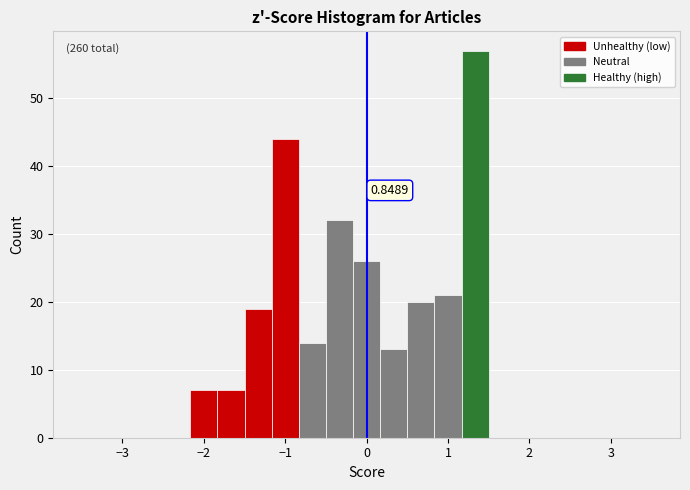

Read against the x-axis, roughly where is the centre of the tallest bar?

1.3